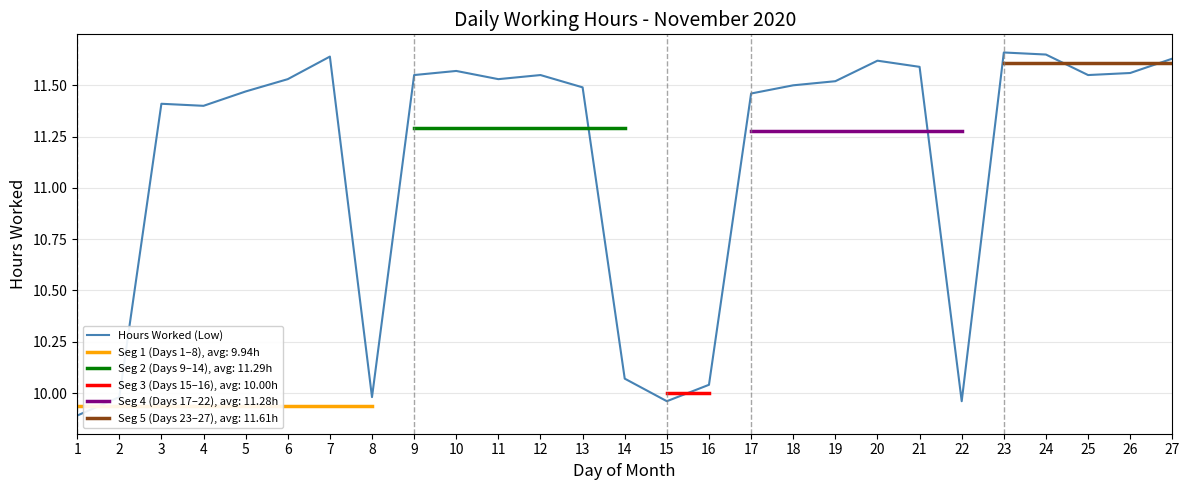

Where is the data nearest to the value 10?

2